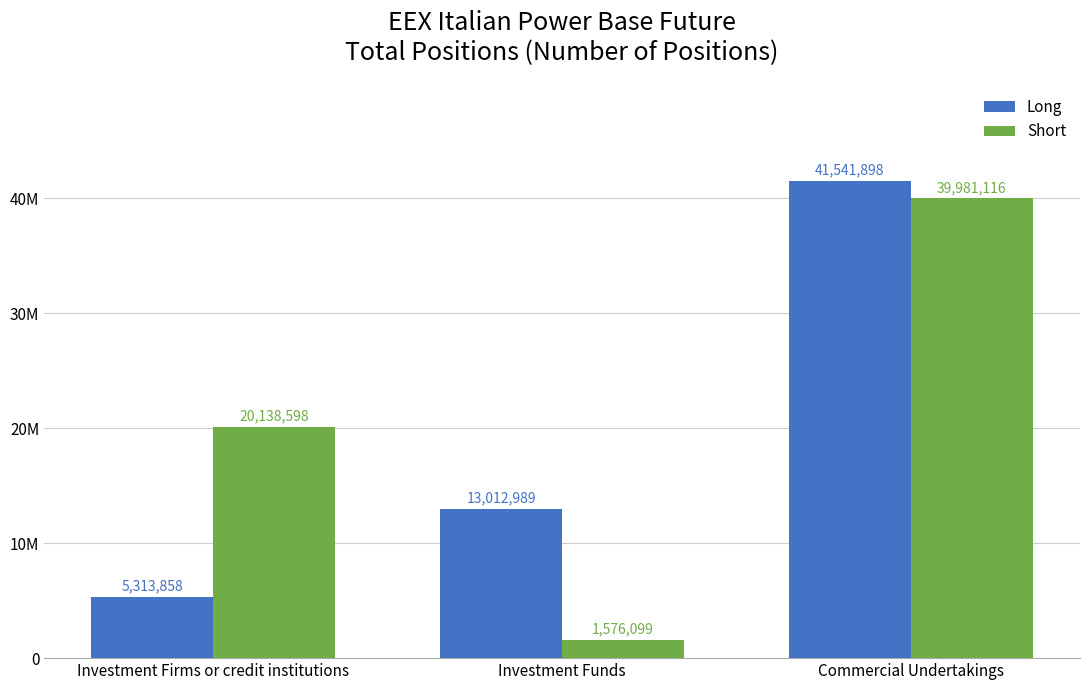

Count the Short values in the range 1576099 to 39981116.

3